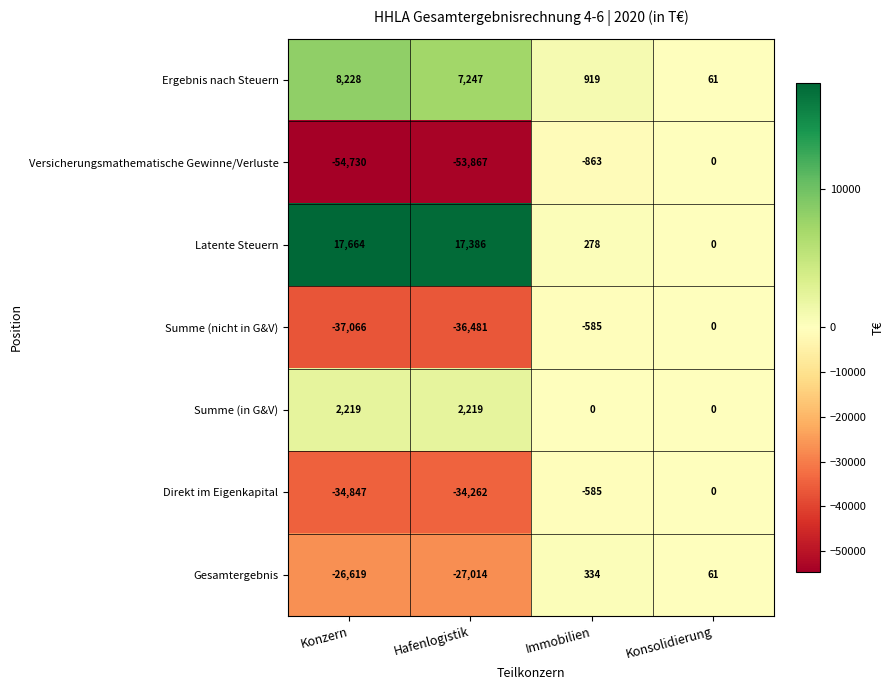

What is the sum of the Summe (in G&V) values at Immobilien and Konzern?

2219